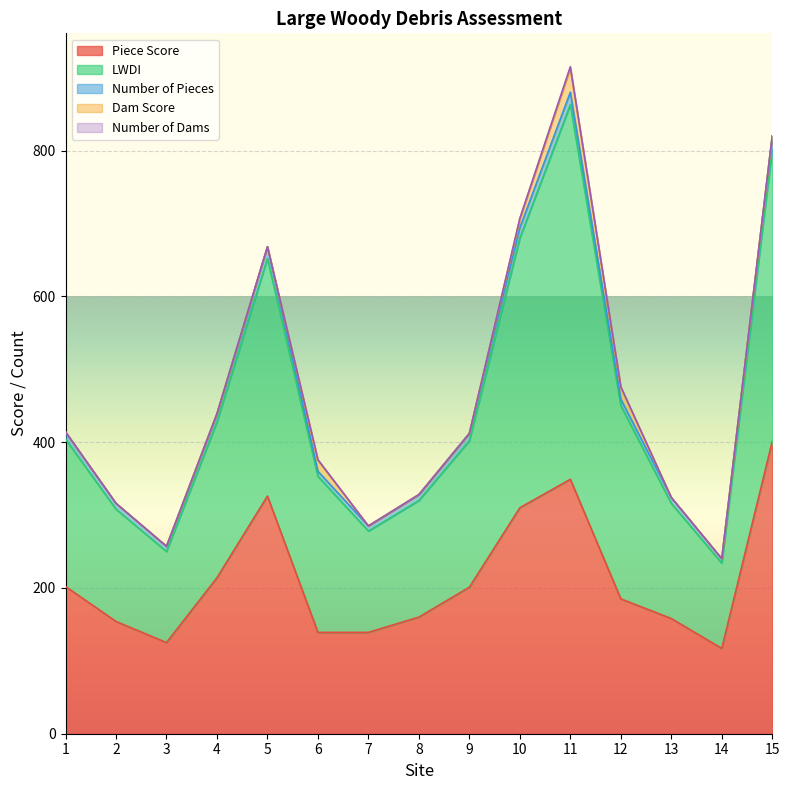

True or false: Piece Score has more than 1 points higher than both neighbors.

True